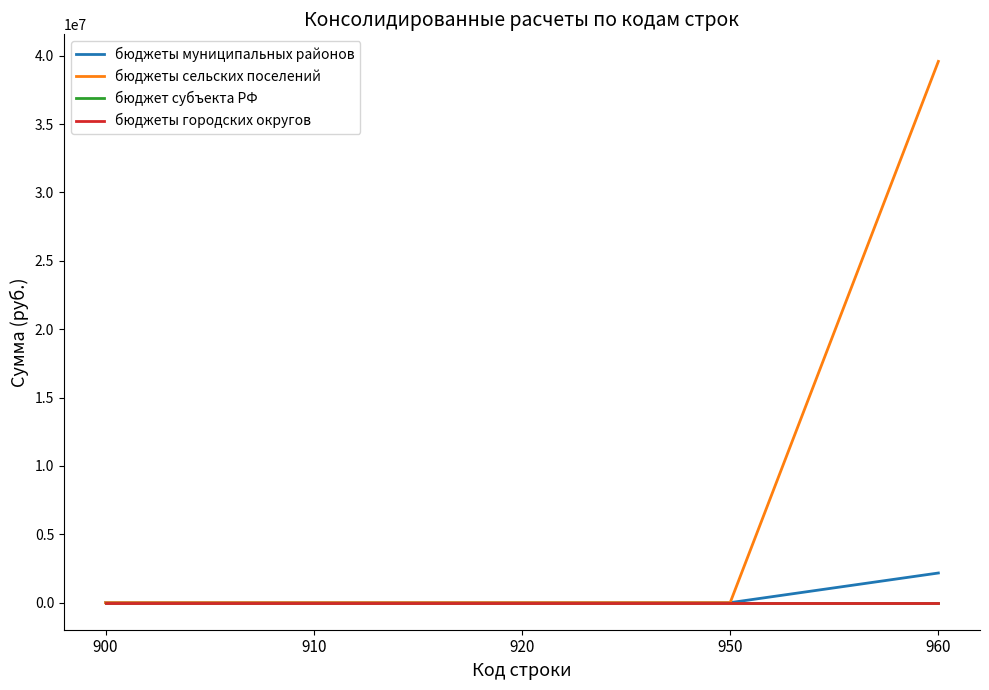

Which label corresponds to the largest value in the chart?

960